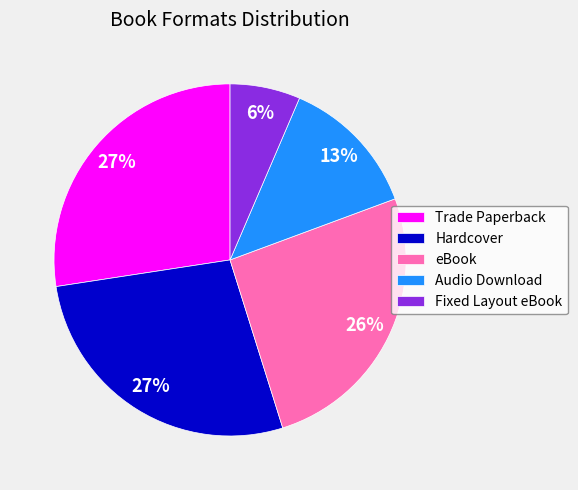

To the nearest percent, what is the combined percentage of Audio Download and Fixed Layout eBook?

19%